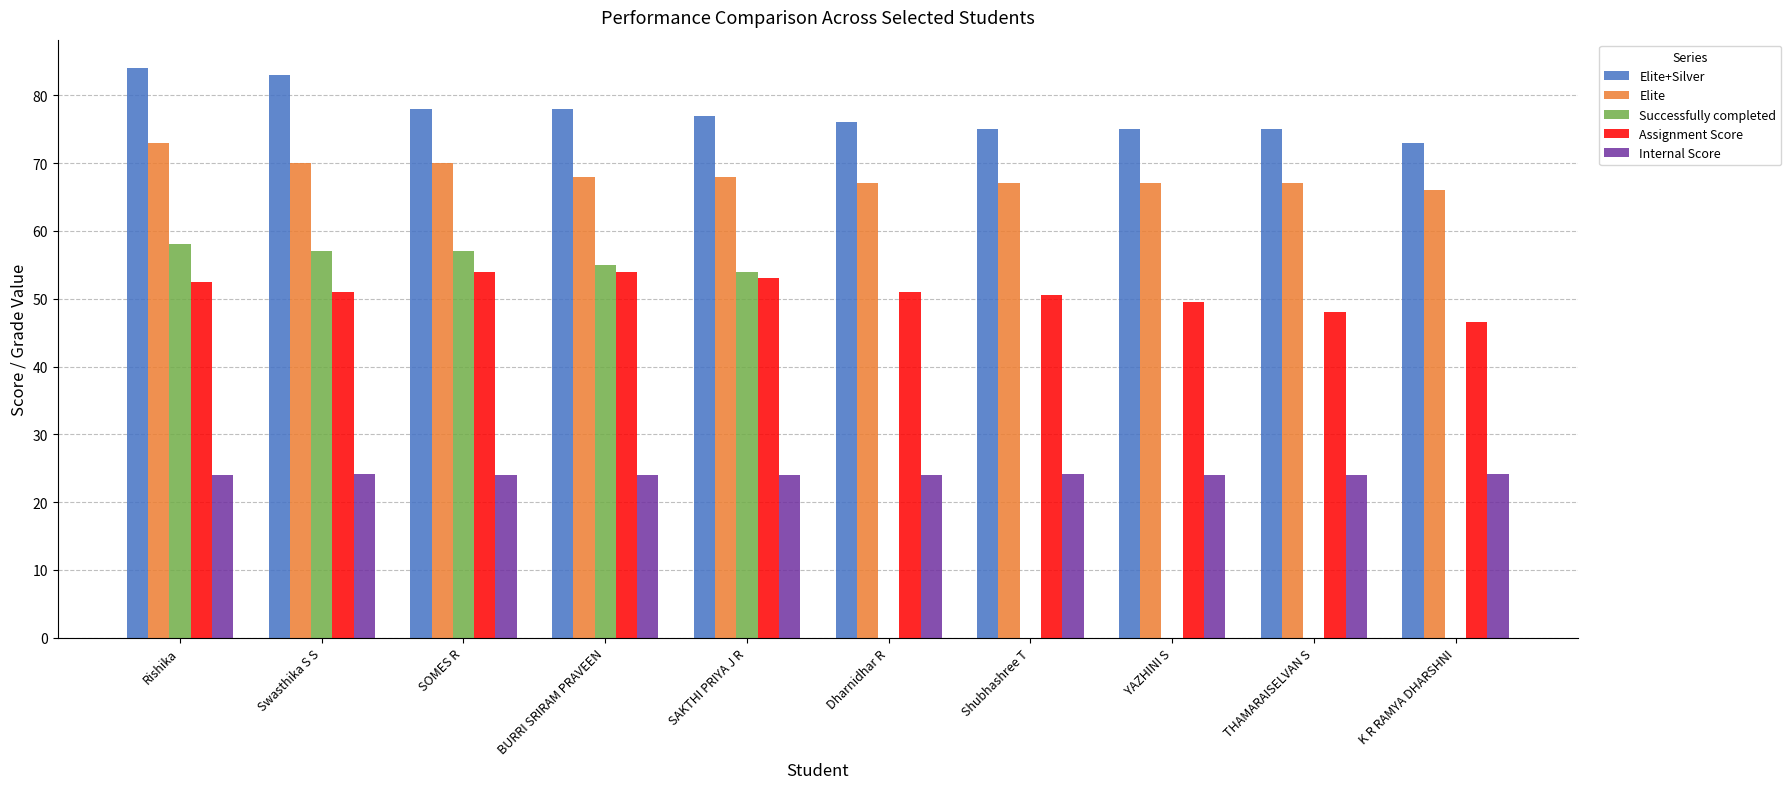

What value does the Internal Score series have at SOMES R?

23.9